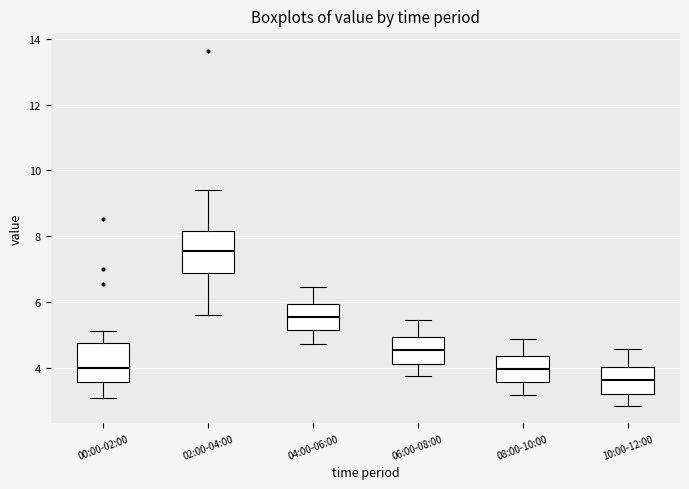

Reading left to right, read every box against the y-axis: the position of its median line, the range the box covers, and the ends of its whiskers. The values are not printed on the chart, so give them approximately, as read against the axis.

00:00-02:00: median 4.0, box 3.6 to 4.8, whiskers 3.2 to 5.2
02:00-04:00: median 7.6, box 6.8 to 8.2, whiskers 5.6 to 9.4
04:00-06:00: median 5.6, box 5.2 to 6.0, whiskers 4.8 to 6.4
06:00-08:00: median 4.6, box 4.2 to 5.0, whiskers 3.8 to 5.4
08:00-10:00: median 4.0, box 3.6 to 4.4, whiskers 3.2 to 5.0
10:00-12:00: median 3.6, box 3.2 to 4.0, whiskers 2.8 to 4.6